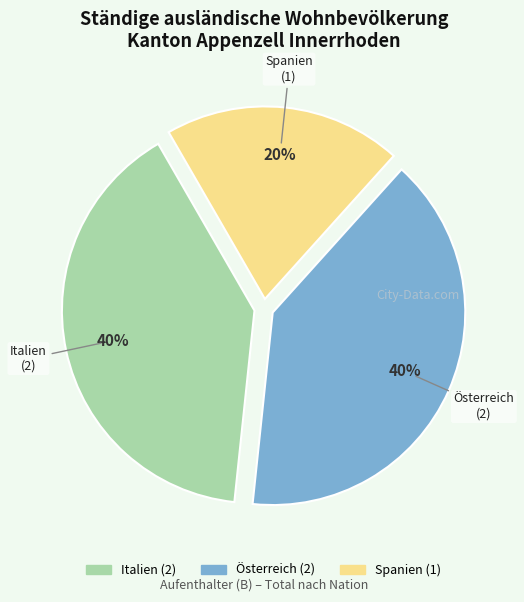

Which slice is the smallest?

Spanien